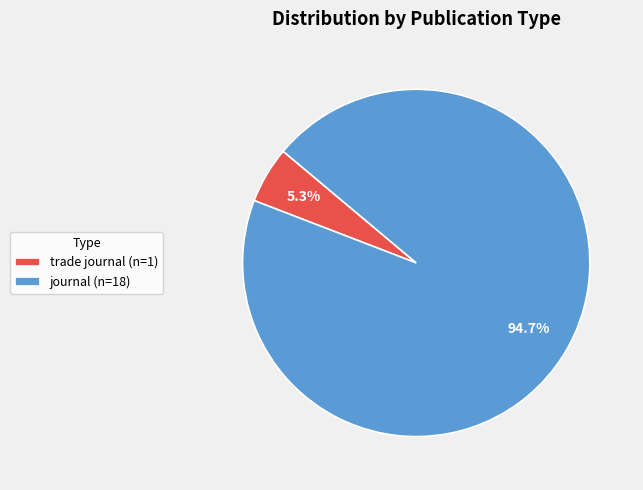

What is the ratio of the value at trade journal to the value at journal?

0.1